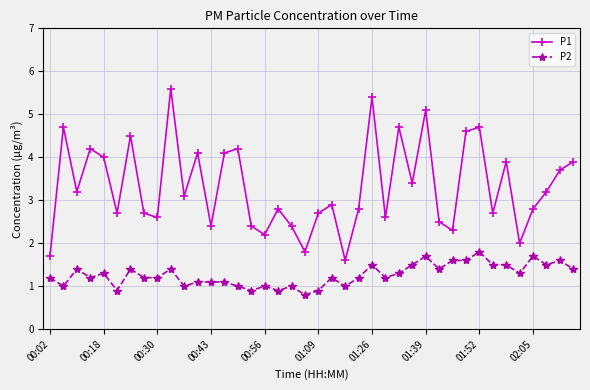

What is the value of the P2 point at the 14th from the left?

1.1